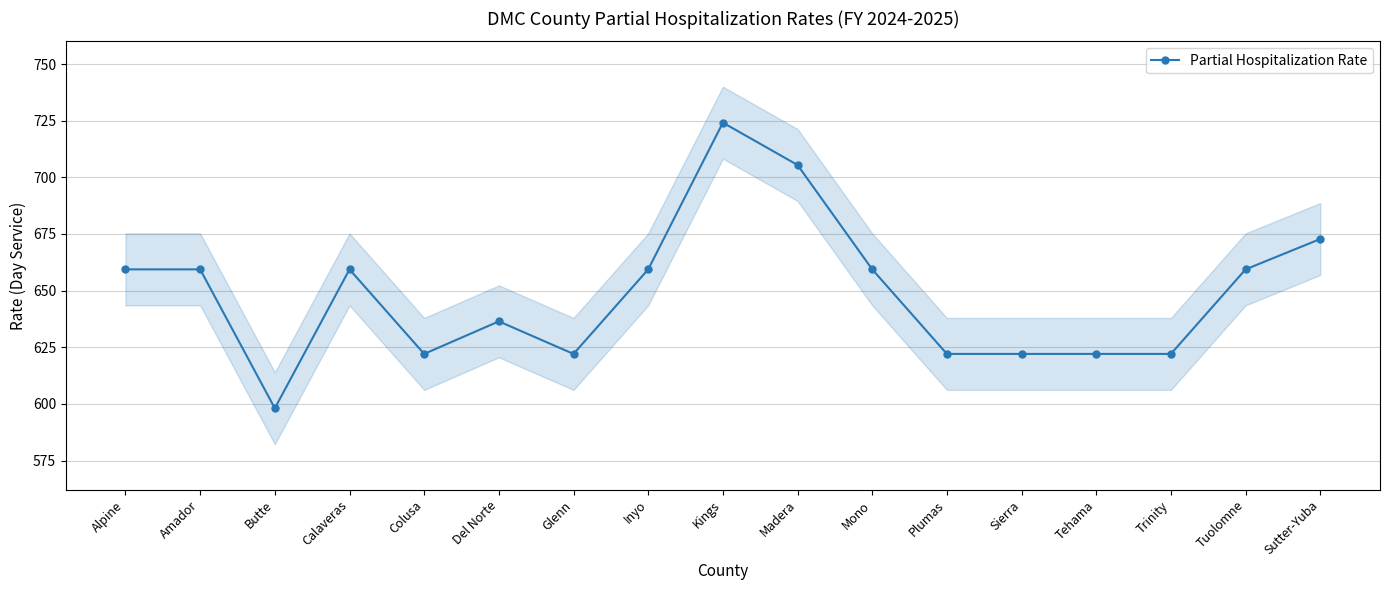

Is this an area chart (filled region under the line)?

No